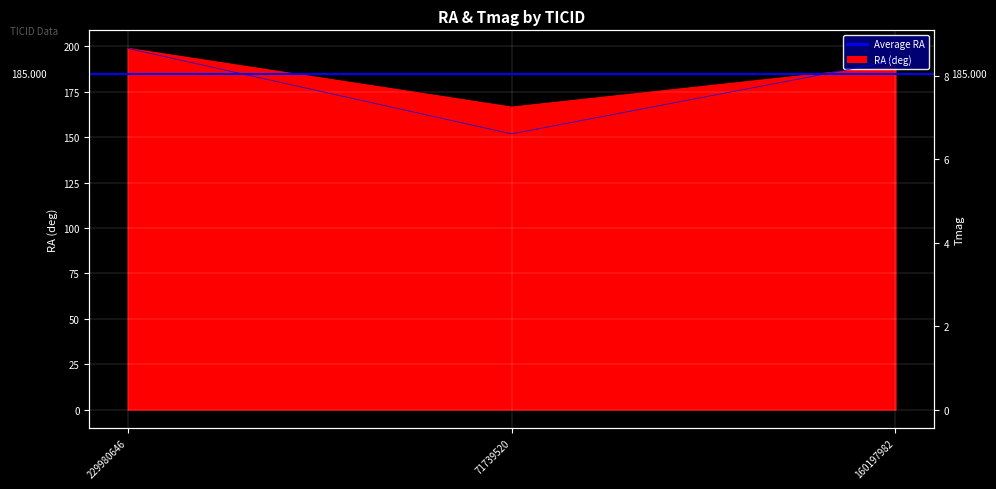

At how many categories does at least one series exceed 116?

3